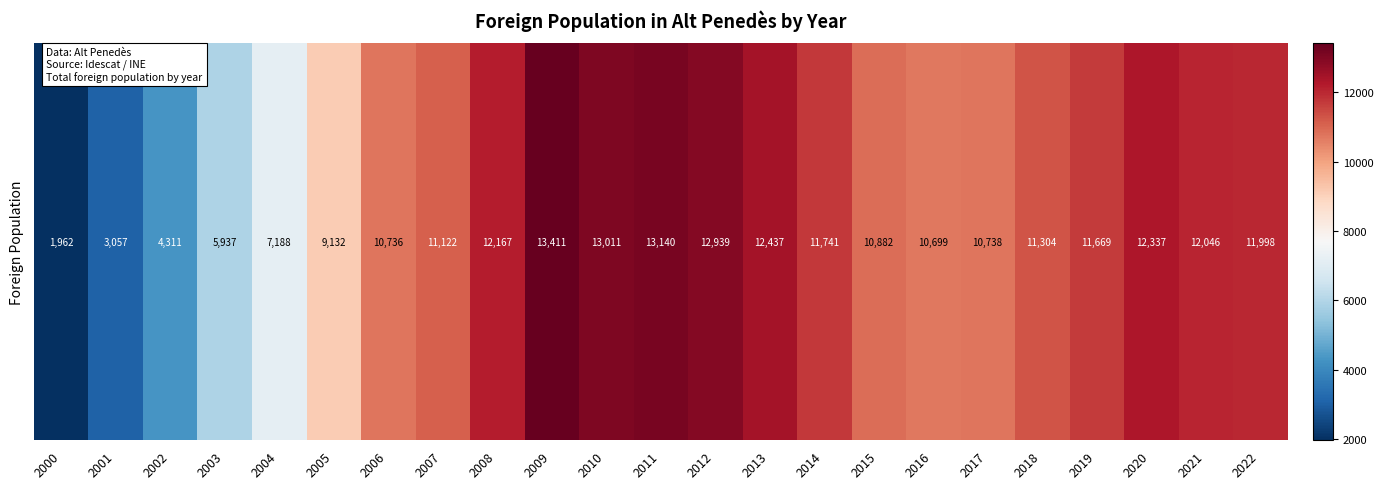

Read the value at 2015, to the nearest 100.

10900